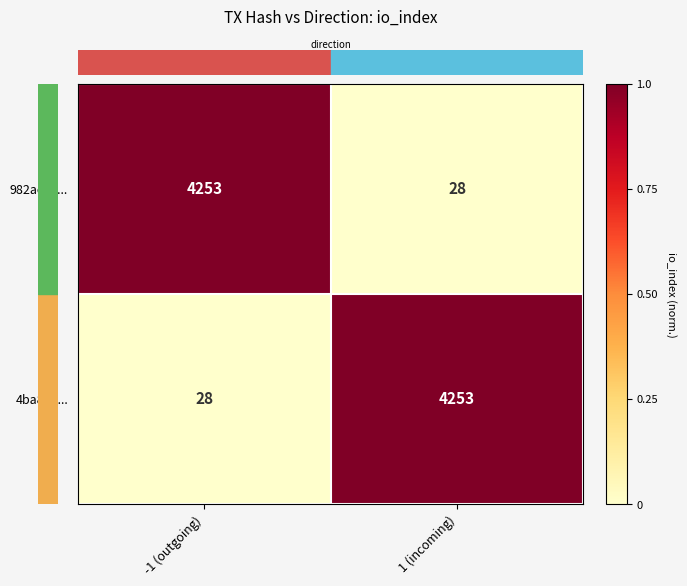

At which label is 982ac98... closest to 2140?

1 (incoming)